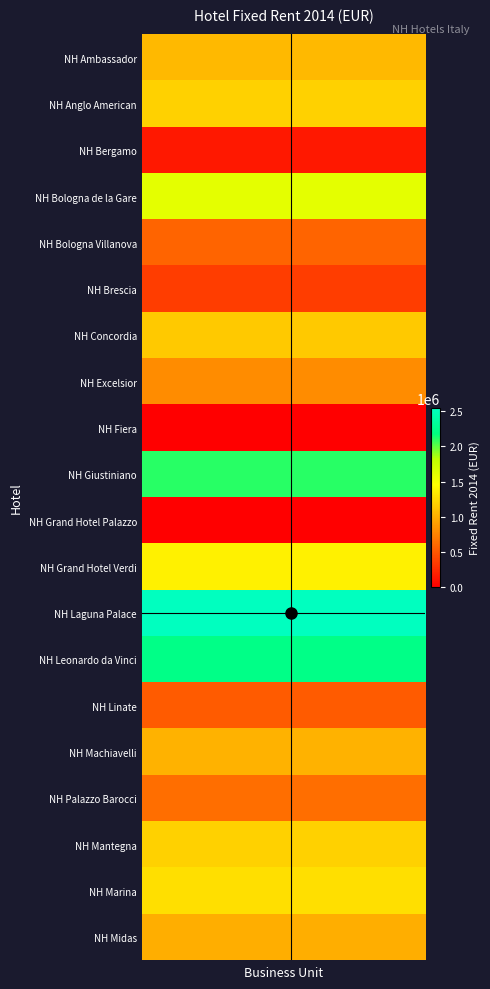

Reading left to right, list all the values displayed in this chart.

NH Ambassador: 1059546.0	1059546.0	1059546.0	1059546.0	1059546.0	1059546.0	1059546.0	1059546.0	1059546.0	1059546.0	1059546.0	1059546.0	1059546.0	1059546.0	1059546.0	1059546.0	1059546.0	1059546.0	1059546.0	1059546.0
NH Anglo American: 1200000.0	1200000.0	1200000.0	1200000.0	1200000.0	1200000.0	1200000.0	1200000.0	1200000.0	1200000.0	1200000.0	1200000.0	1200000.0	1200000.0	1200000.0	1200000.0	1200000.0	1200000.0	1200000.0	1200000.0
NH Bergamo: 142331.0	142331.0	142331.0	142331.0	142331.0	142331.0	142331.0	142331.0	142331.0	142331.0	142331.0	142331.0	142331.0	142331.0	142331.0	142331.0	142331.0	142331.0	142331.0	142331.0
NH Bologna de la Gare: 1603125.0	1603125.0	1603125.0	1603125.0	1603125.0	1603125.0	1603125.0	1603125.0	1603125.0	1603125.0	1603125.0	1603125.0	1603125.0	1603125.0	1603125.0	1603125.0	1603125.0	1603125.0	1603125.0	1603125.0
NH Bologna Villanova: 575000.0	575000.0	575000.0	575000.0	575000.0	575000.0	575000.0	575000.0	575000.0	575000.0	575000.0	575000.0	575000.0	575000.0	575000.0	575000.0	575000.0	575000.0	575000.0	575000.0
NH Brescia: 350000.0	350000.0	350000.0	350000.0	350000.0	350000.0	350000.0	350000.0	350000.0	350000.0	350000.0	350000.0	350000.0	350000.0	350000.0	350000.0	350000.0	350000.0	350000.0	350000.0
NH Concordia: 1150623.6	1150623.6	1150623.6	1150623.6	1150623.6	1150623.6	1150623.6	1150623.6	1150623.6	1150623.6	1150623.6	1150623.6	1150623.6	1150623.6	1150623.6	1150623.6	1150623.6	1150623.6	1150623.6	1150623.6
NH Excelsior: 798973.5	798973.5	798973.5	798973.5	798973.5	798973.5	798973.5	798973.5	798973.5	798973.5	798973.5	798973.5	798973.5	798973.5	798973.5	798973.5	798973.5	798973.5	798973.5	798973.5
NH Fiera: 0.0	0.0	0.0	0.0	0.0	0.0	0.0	0.0	0.0	0.0	0.0	0.0	0.0	0.0	0.0	0.0	0.0	0.0	0.0	0.0
NH Giustiniano: 2110000.0	2110000.0	2110000.0	2110000.0	2110000.0	2110000.0	2110000.0	2110000.0	2110000.0	2110000.0	2110000.0	2110000.0	2110000.0	2110000.0	2110000.0	2110000.0	2110000.0	2110000.0	2110000.0	2110000.0
NH Grand Hotel Palazzo: 0.0	0.0	0.0	0.0	0.0	0.0	0.0	0.0	0.0	0.0	0.0	0.0	0.0	0.0	0.0	0.0	0.0	0.0	0.0	0.0
NH Grand Hotel Verdi: 1378261.6	1378261.6	1378261.6	1378261.6	1378261.6	1378261.6	1378261.6	1378261.6	1378261.6	1378261.6	1378261.6	1378261.6	1378261.6	1378261.6	1378261.6	1378261.6	1378261.6	1378261.6	1378261.6	1378261.6
NH Laguna Palace: 2548135.1	2548135.1	2548135.1	2548135.1	2548135.1	2548135.1	2548135.1	2548135.1	2548135.1	2548135.1	2548135.1	2548135.1	2548135.1	2548135.1	2548135.1	2548135.1	2548135.1	2548135.1	2548135.1	2548135.1
NH Leonardo da Vinci: 2223945.5	2223945.5	2223945.5	2223945.5	2223945.5	2223945.5	2223945.5	2223945.5	2223945.5	2223945.5	2223945.5	2223945.5	2223945.5	2223945.5	2223945.5	2223945.5	2223945.5	2223945.5	2223945.5	2223945.5
NH Linate: 526380.8	526380.8	526380.8	526380.8	526380.8	526380.8	526380.8	526380.8	526380.8	526380.8	526380.8	526380.8	526380.8	526380.8	526380.8	526380.8	526380.8	526380.8	526380.8	526380.8
NH Machiavelli: 1018409.7	1018409.7	1018409.7	1018409.7	1018409.7	1018409.7	1018409.7	1018409.7	1018409.7	1018409.7	1018409.7	1018409.7	1018409.7	1018409.7	1018409.7	1018409.7	1018409.7	1018409.7	1018409.7	1018409.7
NH Palazzo Barocci: 633333.0	633333.0	633333.0	633333.0	633333.0	633333.0	633333.0	633333.0	633333.0	633333.0	633333.0	633333.0	633333.0	633333.0	633333.0	633333.0	633333.0	633333.0	633333.0	633333.0
NH Mantegna: 1200000.0	1200000.0	1200000.0	1200000.0	1200000.0	1200000.0	1200000.0	1200000.0	1200000.0	1200000.0	1200000.0	1200000.0	1200000.0	1200000.0	1200000.0	1200000.0	1200000.0	1200000.0	1200000.0	1200000.0
NH Marina: 1282287.2	1282287.2	1282287.2	1282287.2	1282287.2	1282287.2	1282287.2	1282287.2	1282287.2	1282287.2	1282287.2	1282287.2	1282287.2	1282287.2	1282287.2	1282287.2	1282287.2	1282287.2	1282287.2	1282287.2
NH Midas: 1000000.0	1000000.0	1000000.0	1000000.0	1000000.0	1000000.0	1000000.0	1000000.0	1000000.0	1000000.0	1000000.0	1000000.0	1000000.0	1000000.0	1000000.0	1000000.0	1000000.0	1000000.0	1000000.0	1000000.0